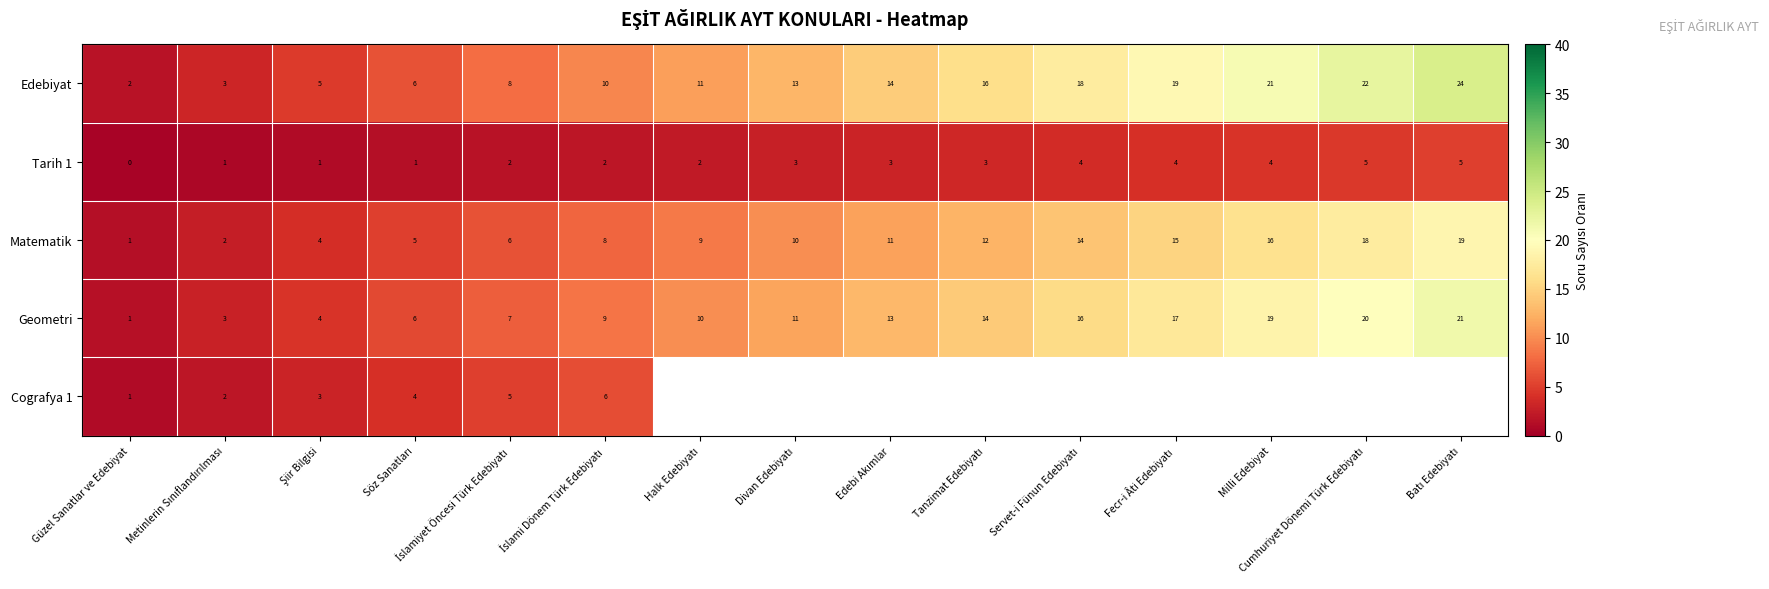

What is the lowest value of the Matematik series?

1.0